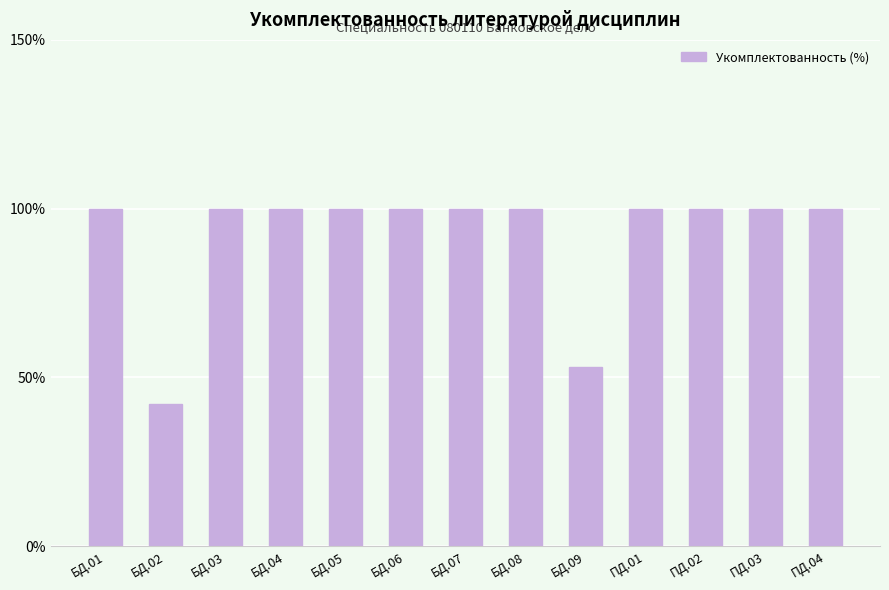

What is the maximum value shown in the chart?

100